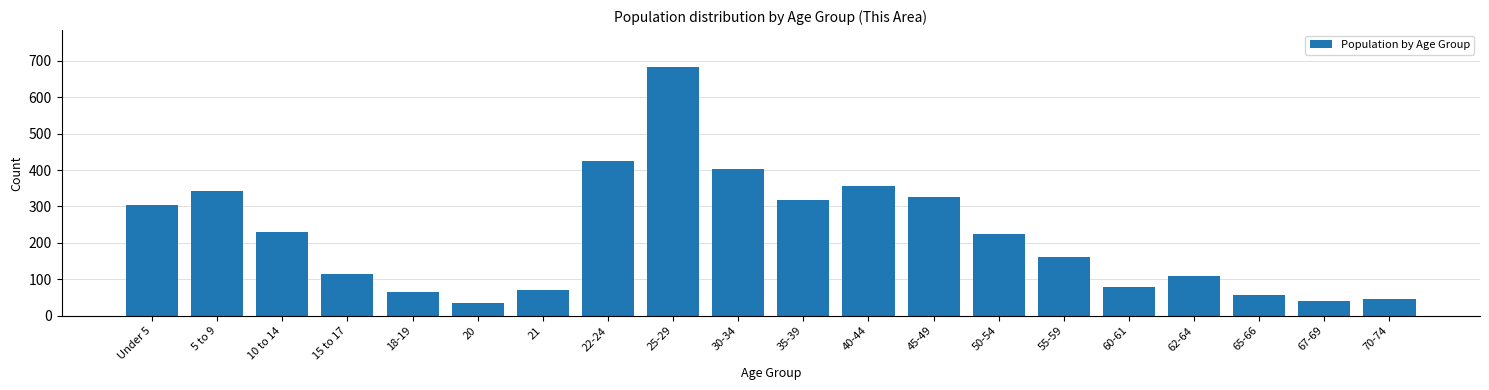

Reading left to right, transcribe all the data shown in this chart.

304	342	230	115	65	35	70	425	682	404	317	357	327	225	162	80	109	58	41	45